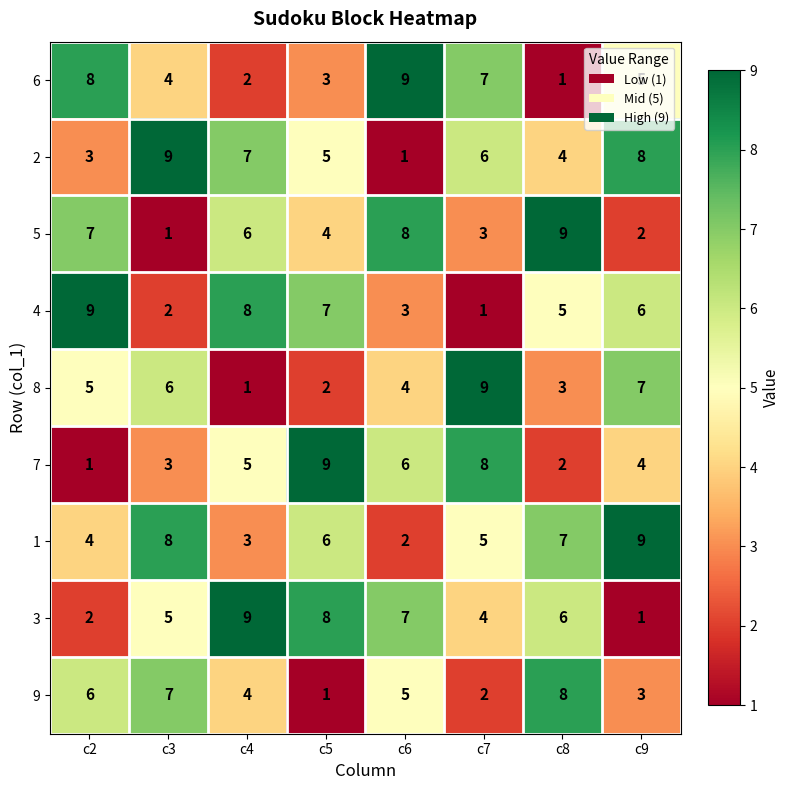

List the labels in order of 3 value, smallest first.

c9, c2, c7, c3, c8, c6, c5, c4